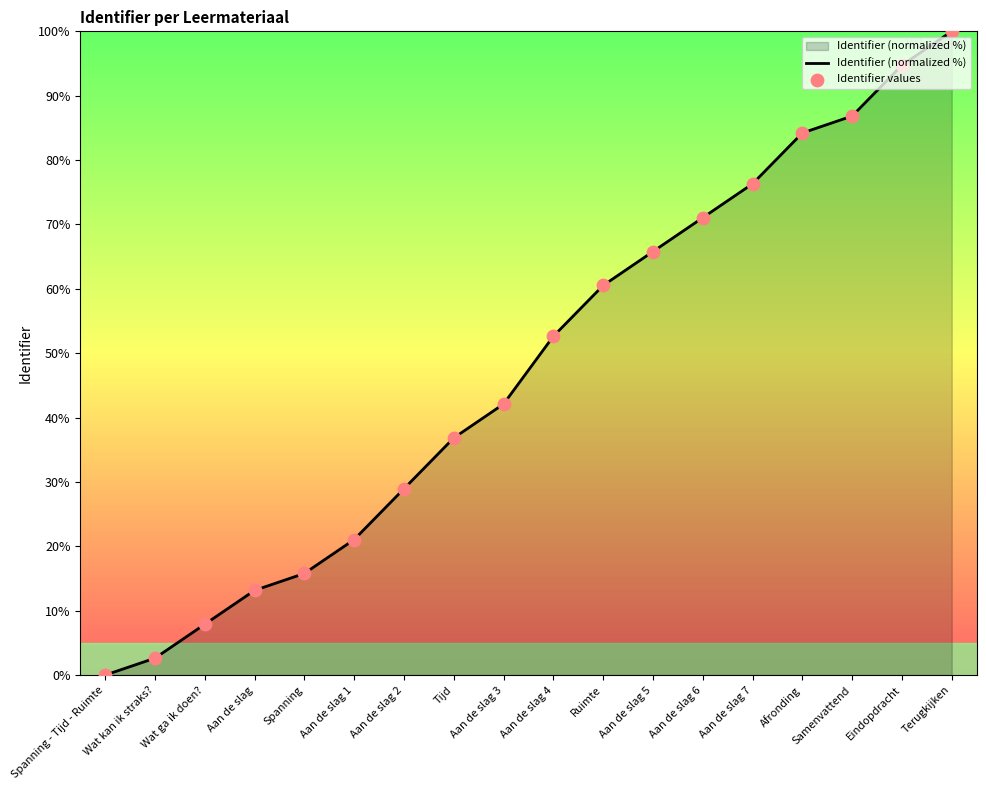

What is the change in value from Spanning to Eindopdracht?

+78.9